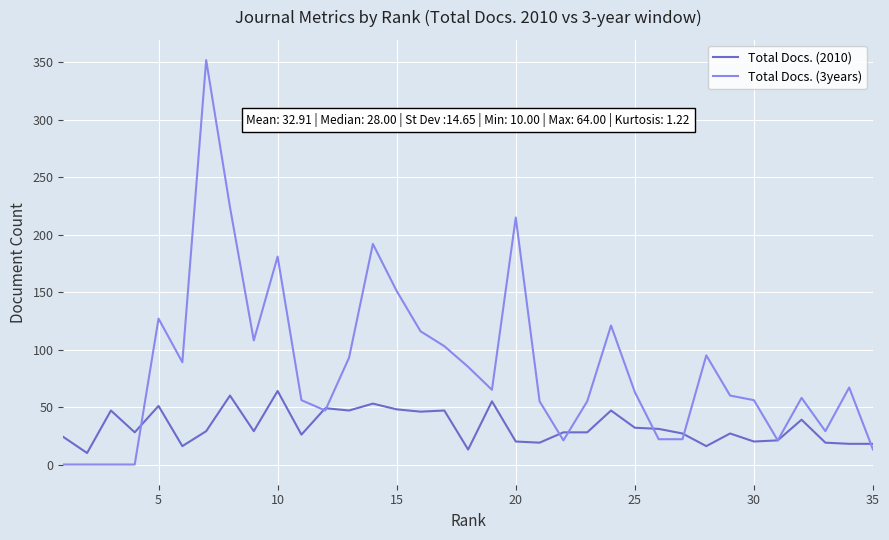

List the series in order of their overall mean, highest first.

Total Docs. (3years), Total Docs. (2010)